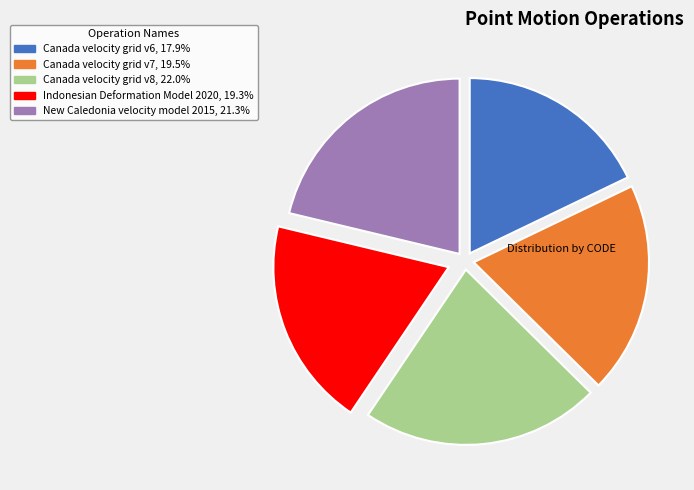

Between Canada velocity grid v6 and Indonesian Deformation Model 2020, which is larger?

Indonesian Deformation Model 2020